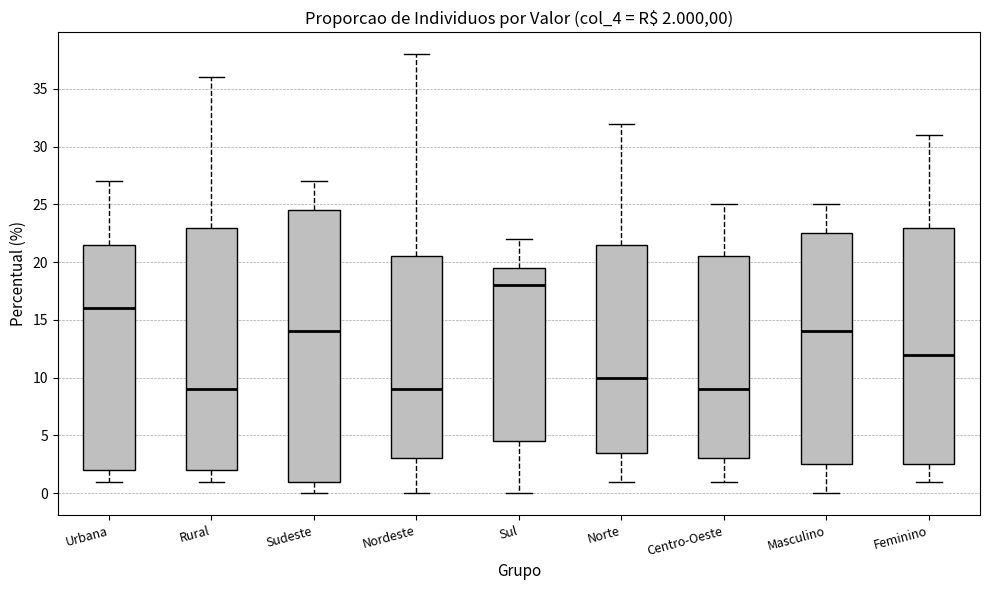

Which box is the tallest, from its lower edge to its upper edge?

Sudeste